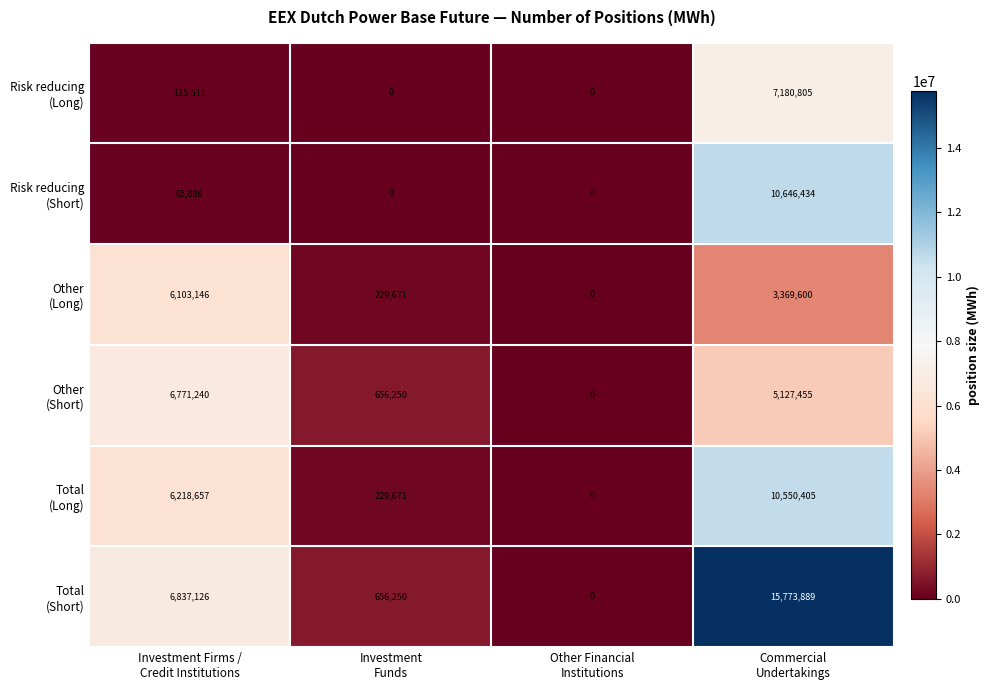

What is the greatest value displayed?

15773889